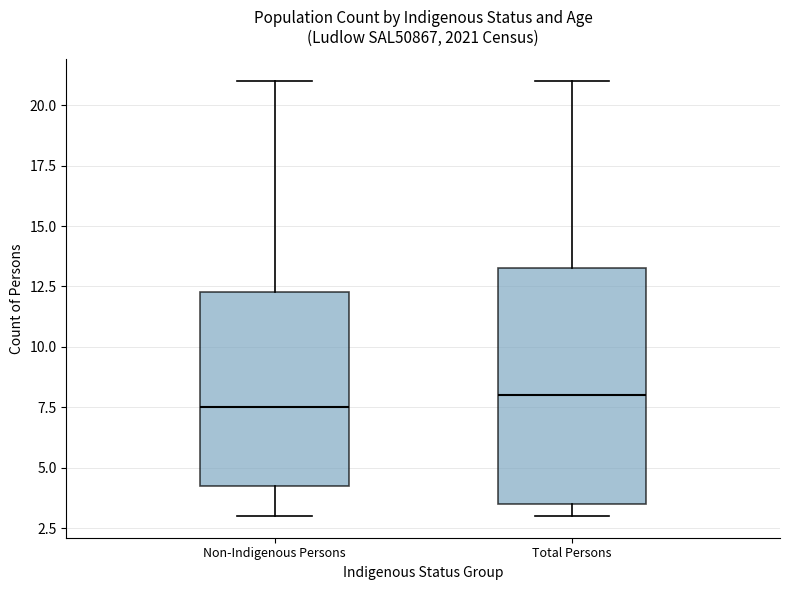

Reading left to right, transcribe this box plot: for each box, give where its median line is, the range the box spans, and where its two whiskers end, as read against the y-axis. The values are not printed on the chart, so give them approximately, as read against the axis.

Non-Indigenous Persons: median 7.5, box 4.5 to 12.5, whiskers 3.0 to 21.0
Total Persons: median 8.0, box 3.5 to 13.5, whiskers 3.0 to 21.0